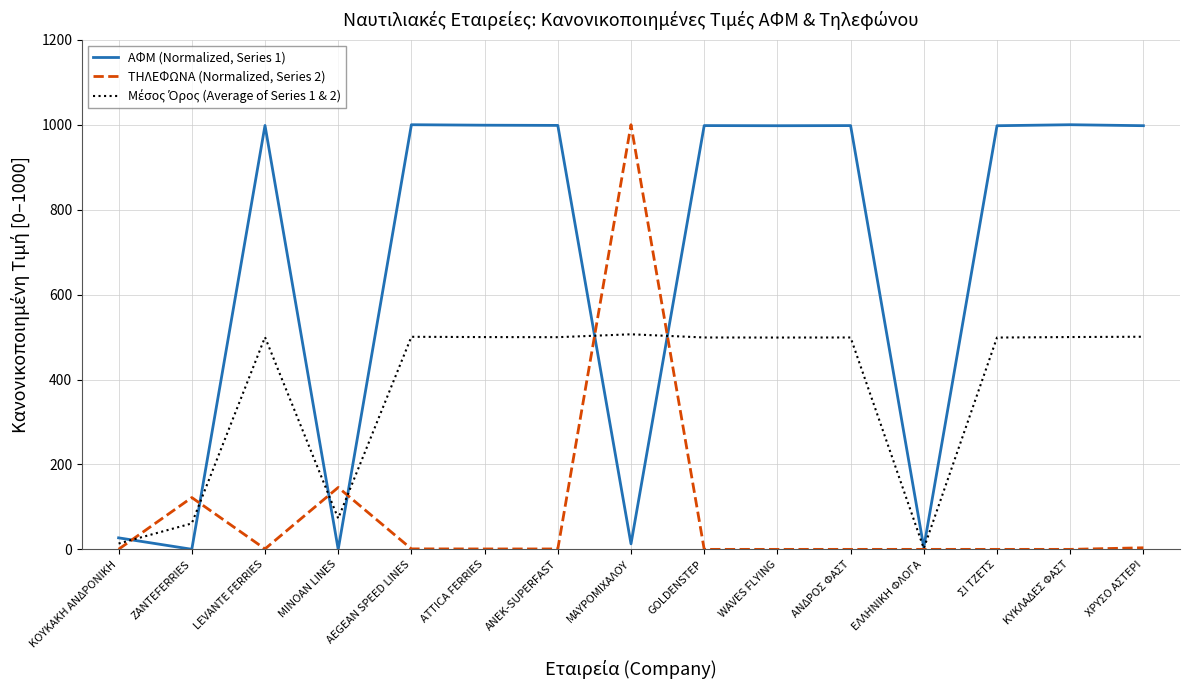

What is the maximum value shown in the chart?

1000.0